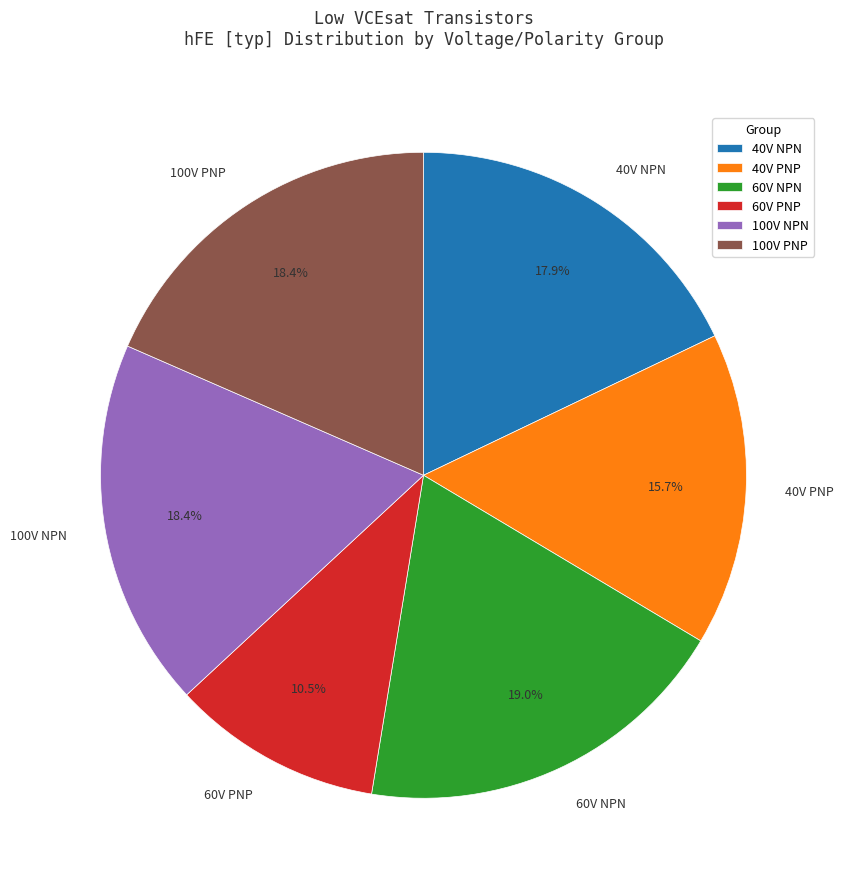

Which has a higher value, 60V NPN or 100V NPN?

60V NPN